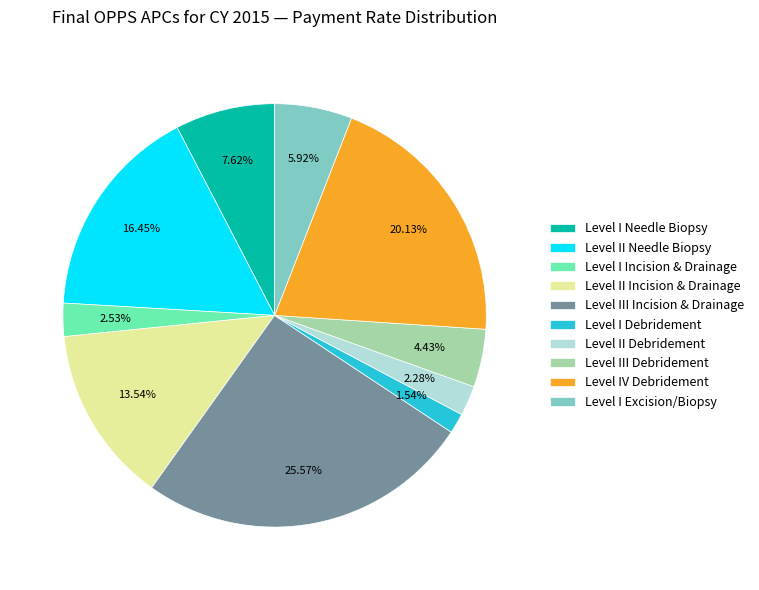

Which slice is the smallest?

Level I Debridement